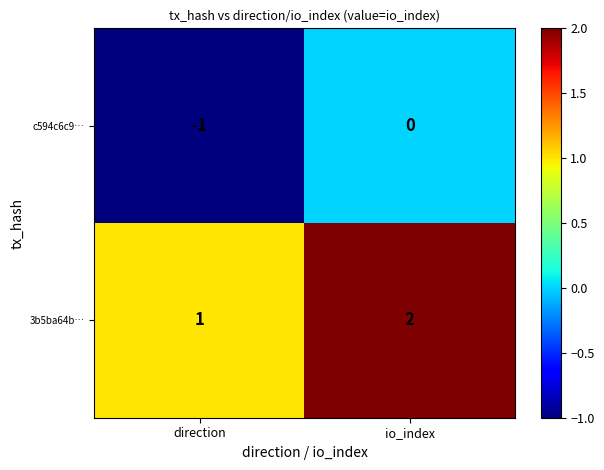

At which label does 3b5ba64b… reach its minimum?

direction